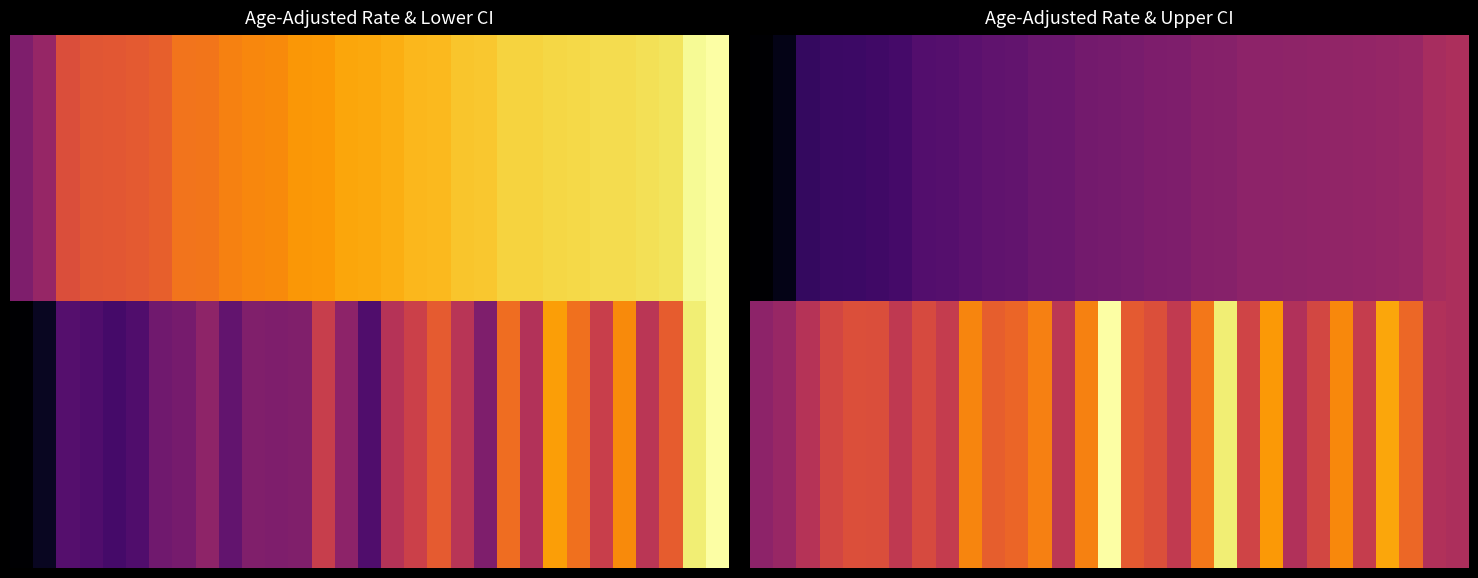

The Boone County series shows 23.6 at Lower CI. True or false?

False